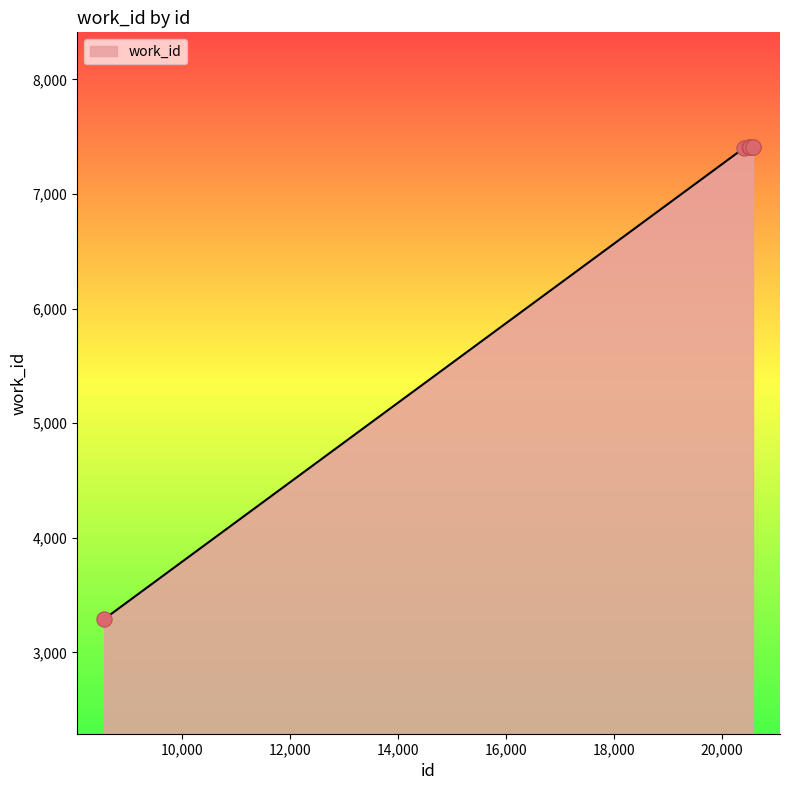

What is the minimum value shown in the chart?

3290